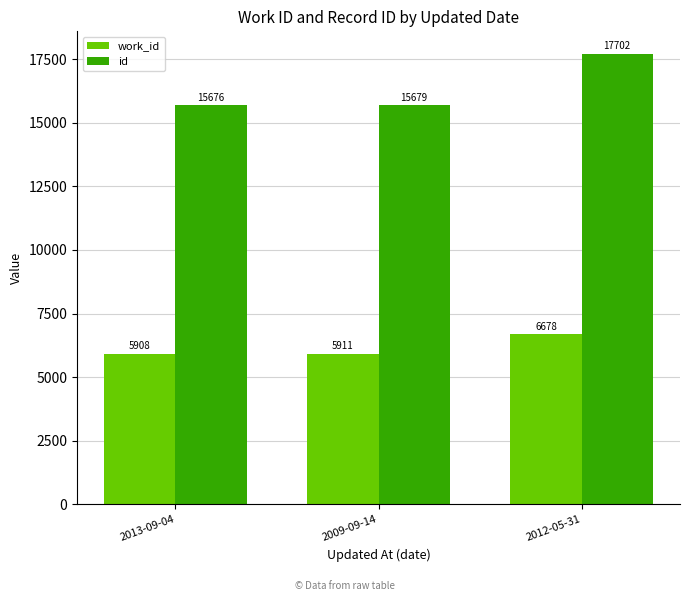

How many series are shown in this chart?

2